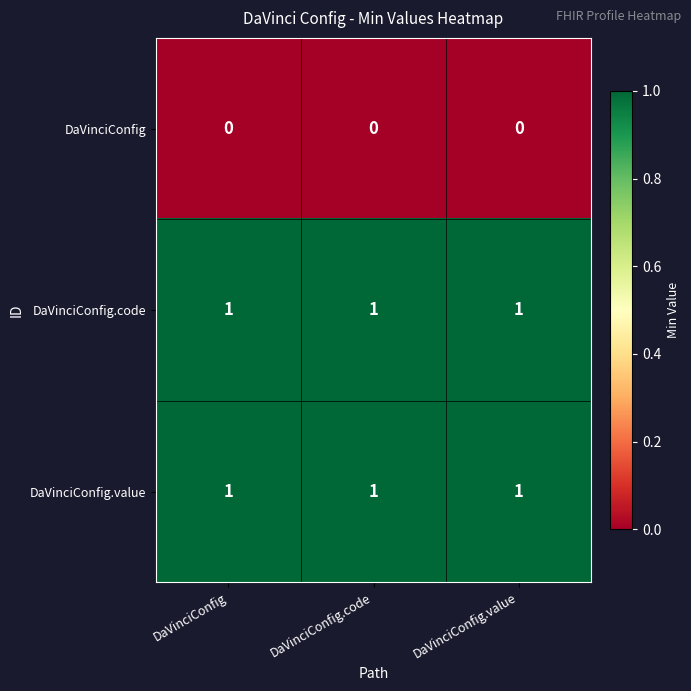

At how many categories does at least one series exceed 0?

3